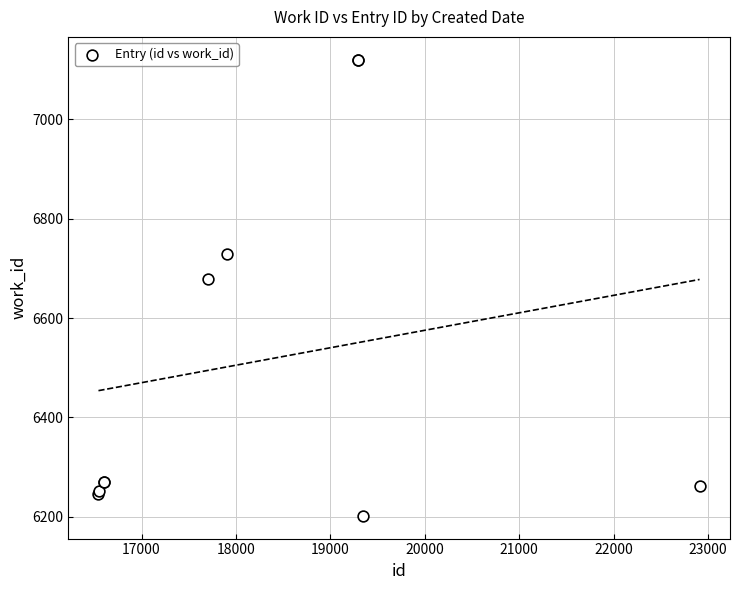

What Y value in the scatter plot is closest to 6661?

6679